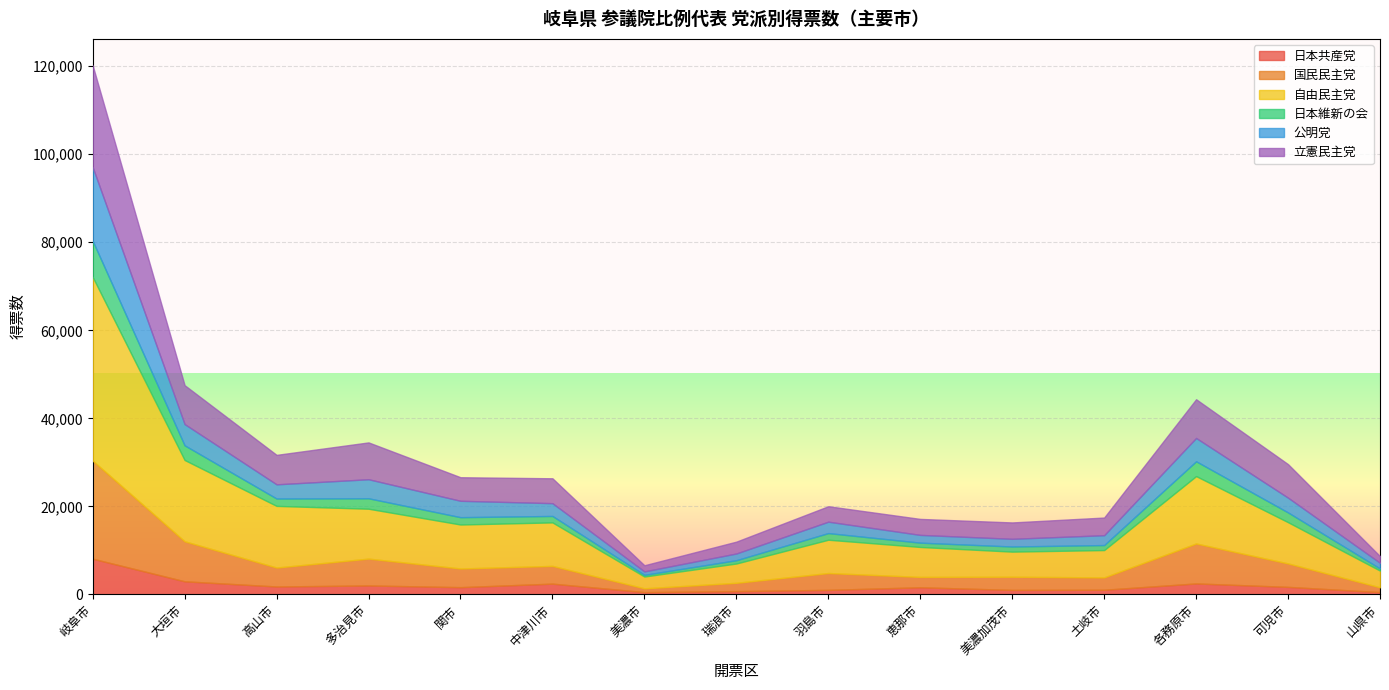

What is the difference between the 自由民主党 values at 土岐市 and 中津川市?

3674.2